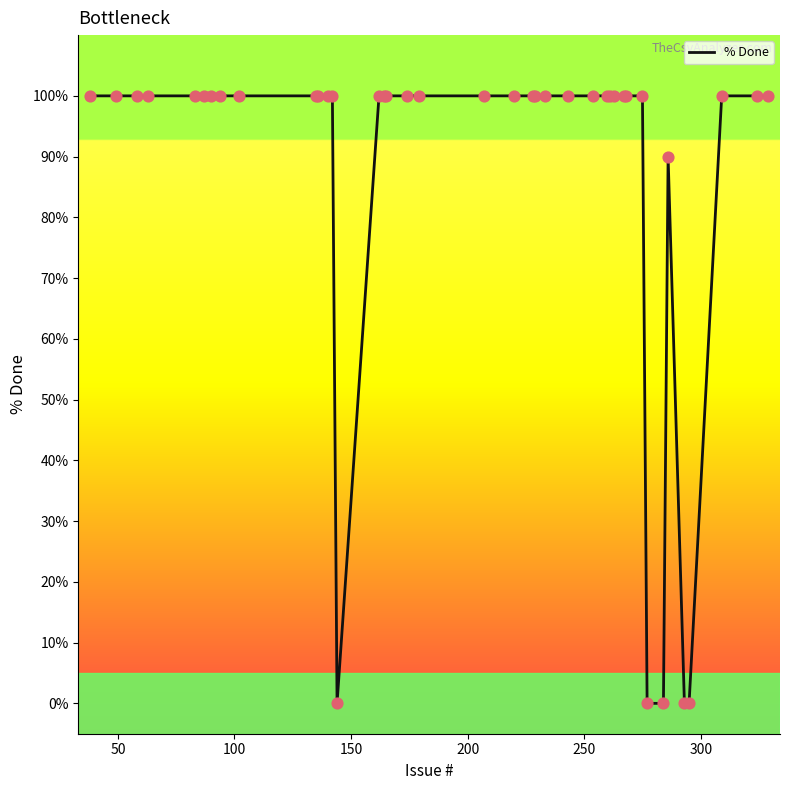

What is the difference between the maximum and minimum values?

100